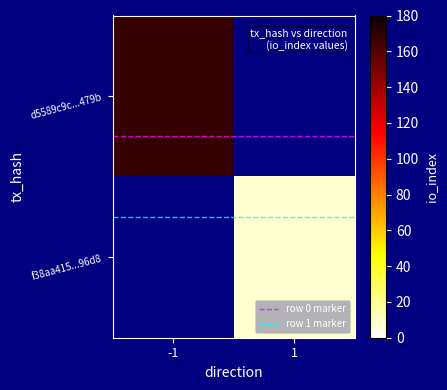

List the labels in order of row 1 marker value, largest first.

-1, 1